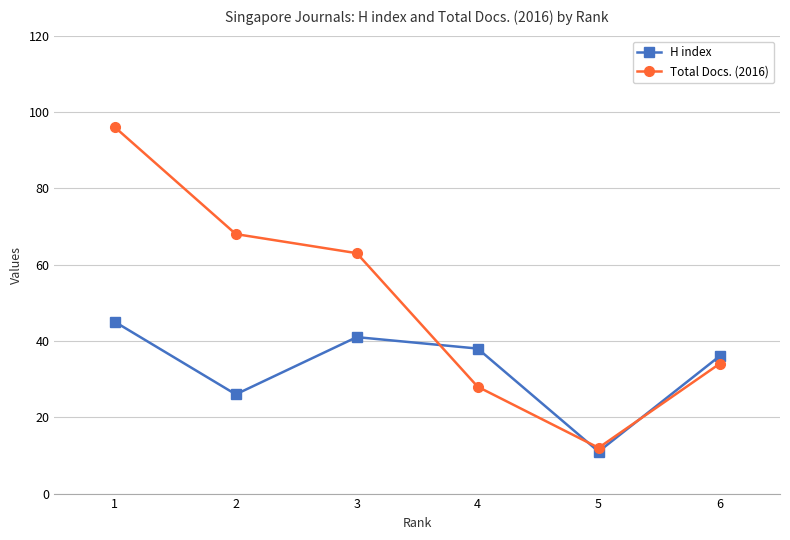

At which category is the sum across all series the highest?

1